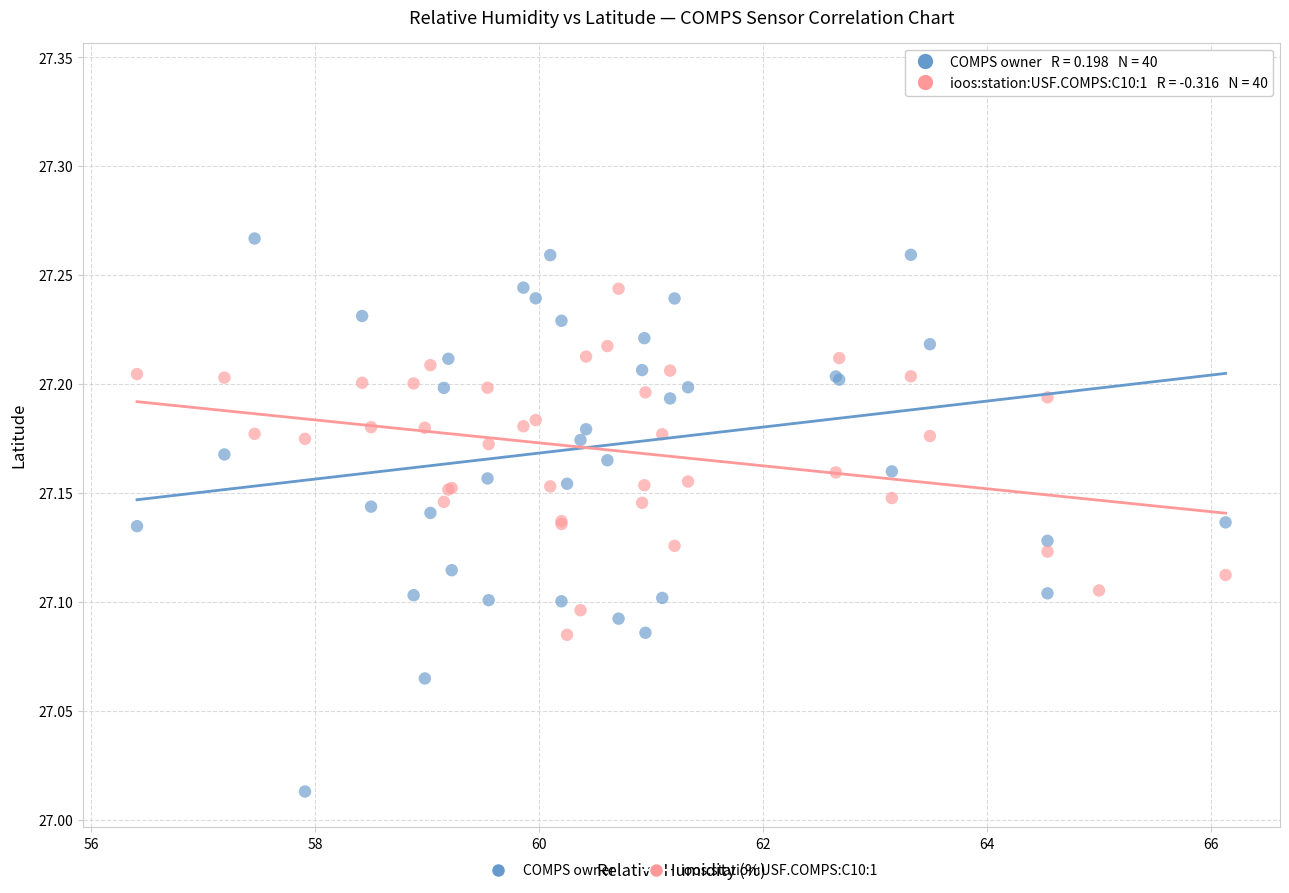

Which series reaches the minimum Y coordinate?

COMPS owner